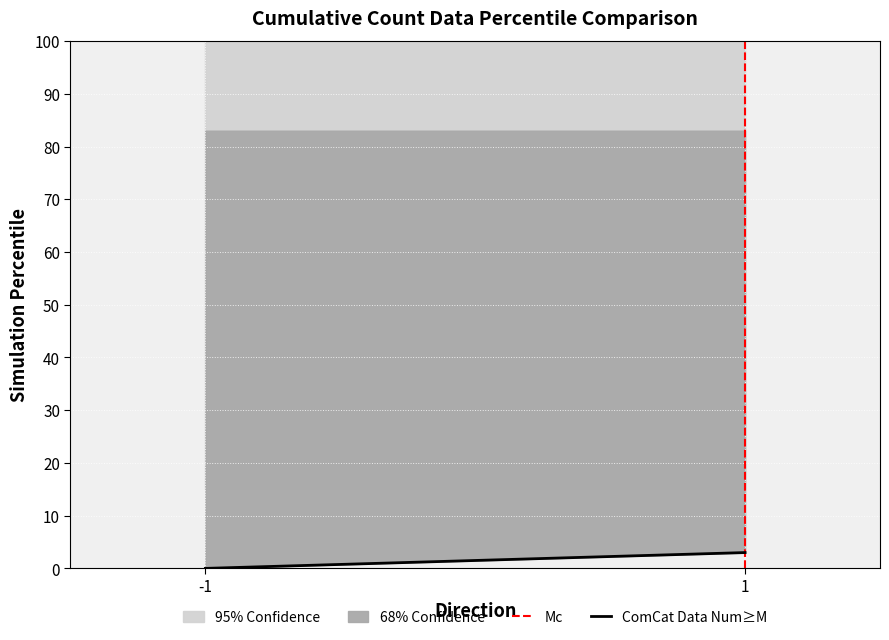

How many ComCat Data Num≥M values are between 0 and 3?

2